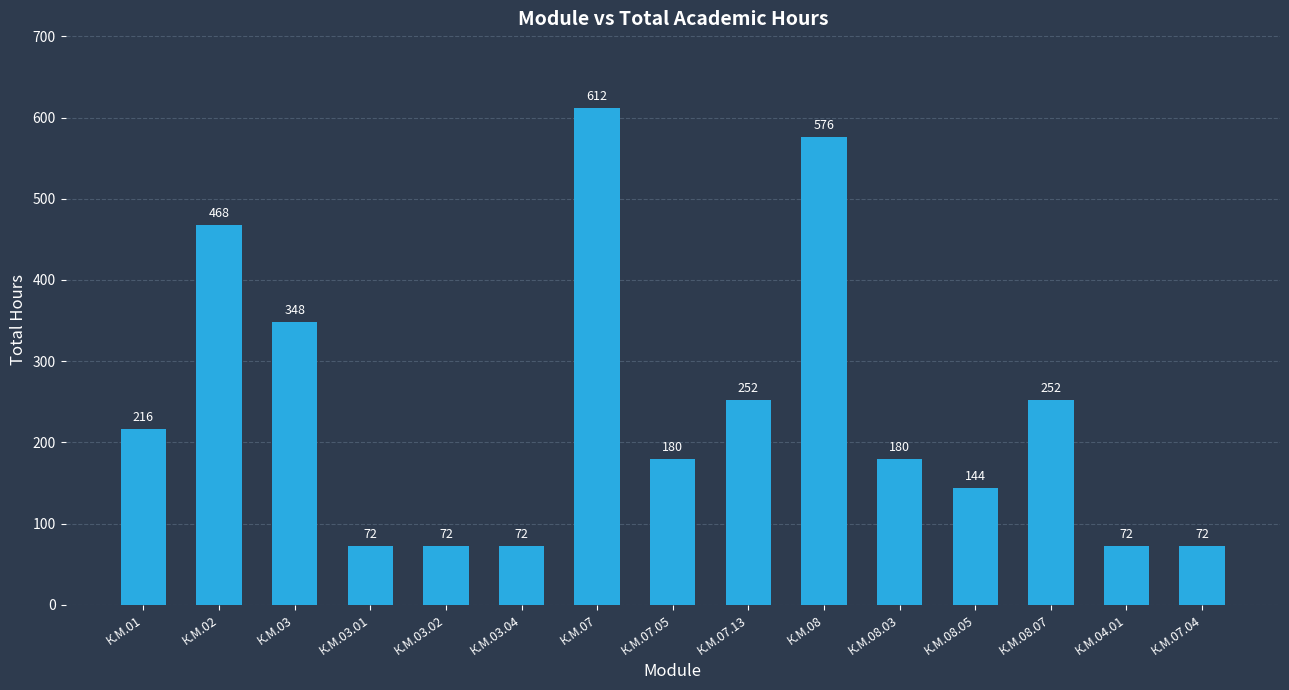

What position from the right is К.М.03.04?

10